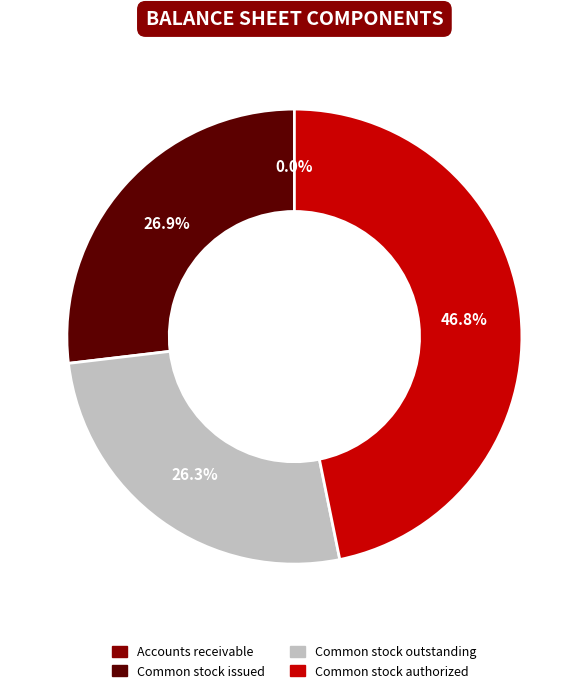

Between Common stock issued and Common stock authorized, which is larger?

Common stock authorized